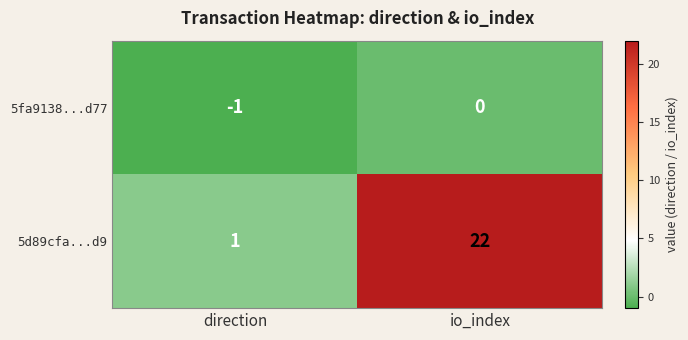

What is the average value of the 5d89cfa...d9 series?

12